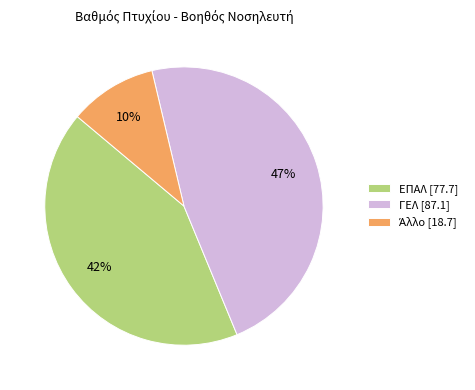

What is the largest slice in the pie chart?

ΓΕΛ [87.1]